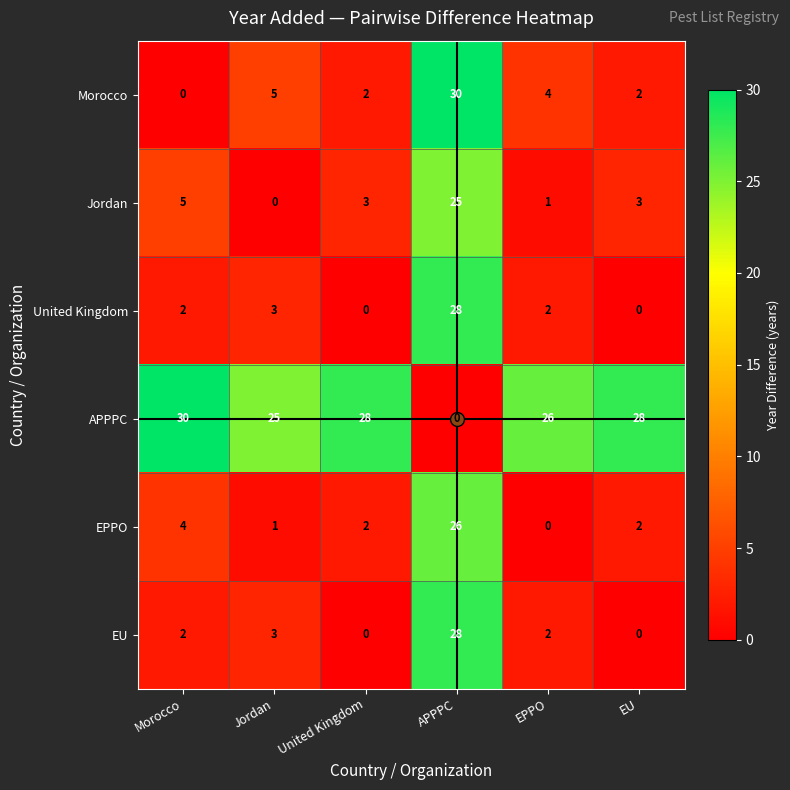

At which label does EU reach its peak?

APPPC